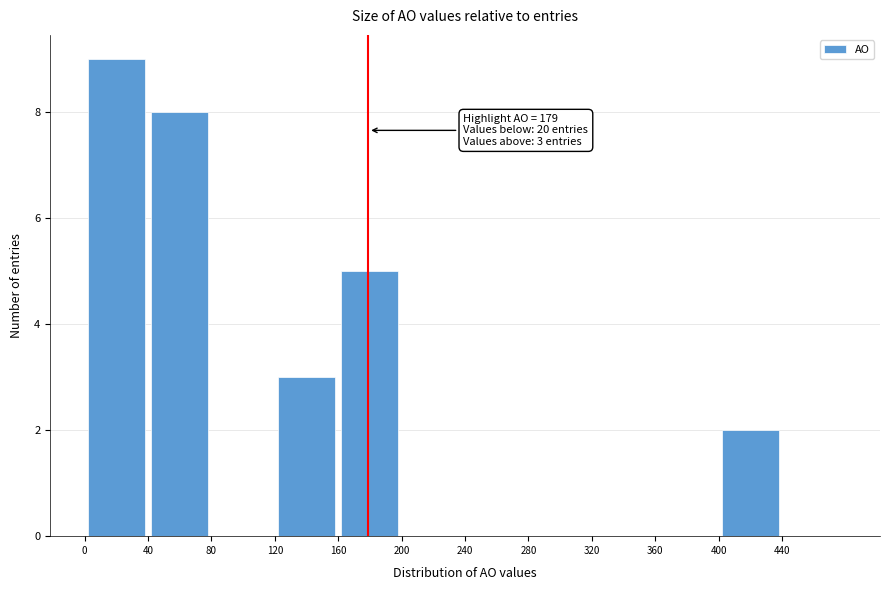

Over which range of the x-axis is the bar tallest?

0 to 40